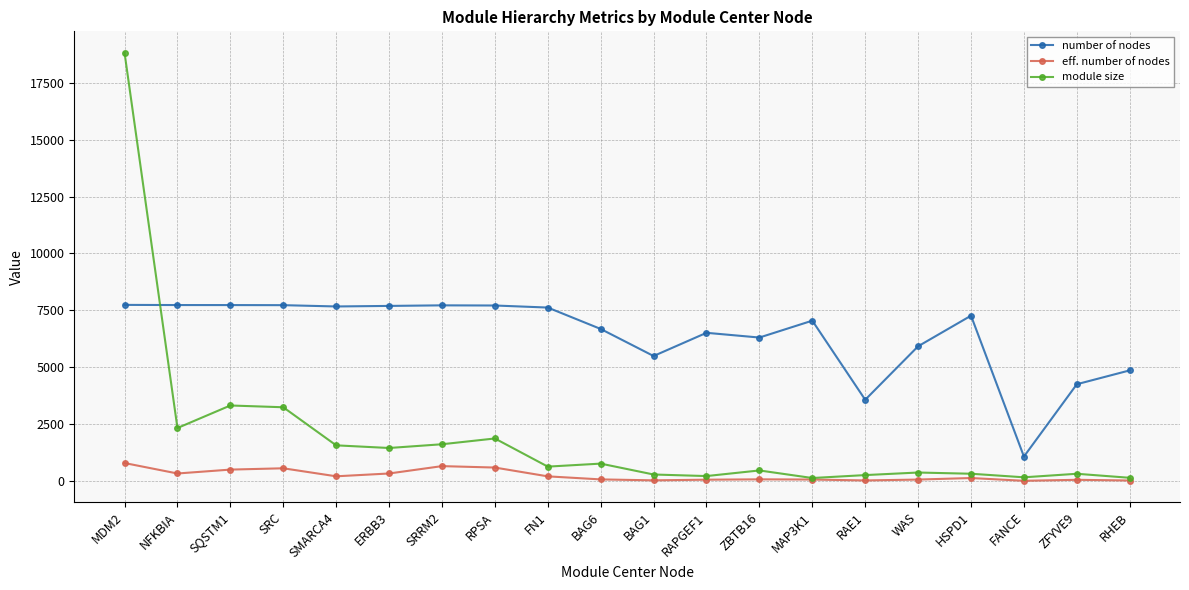

List the series in order of their peak value, highest first.

module size, number of nodes, eff. number of nodes